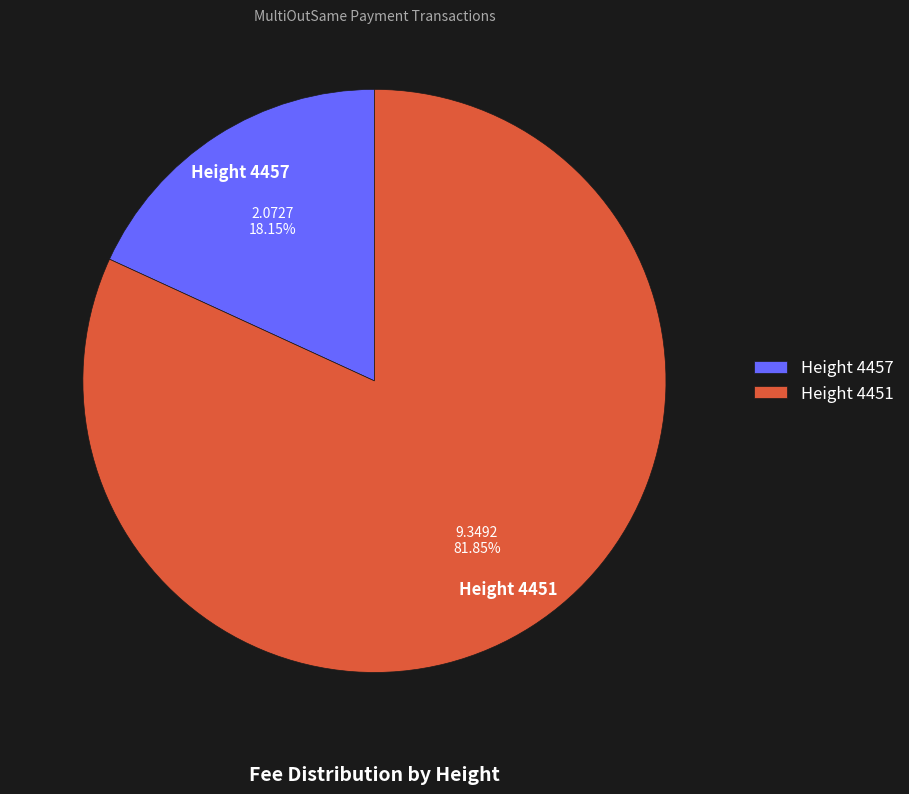

Between Height 4451 and Height 4457, which is larger?

Height 4451